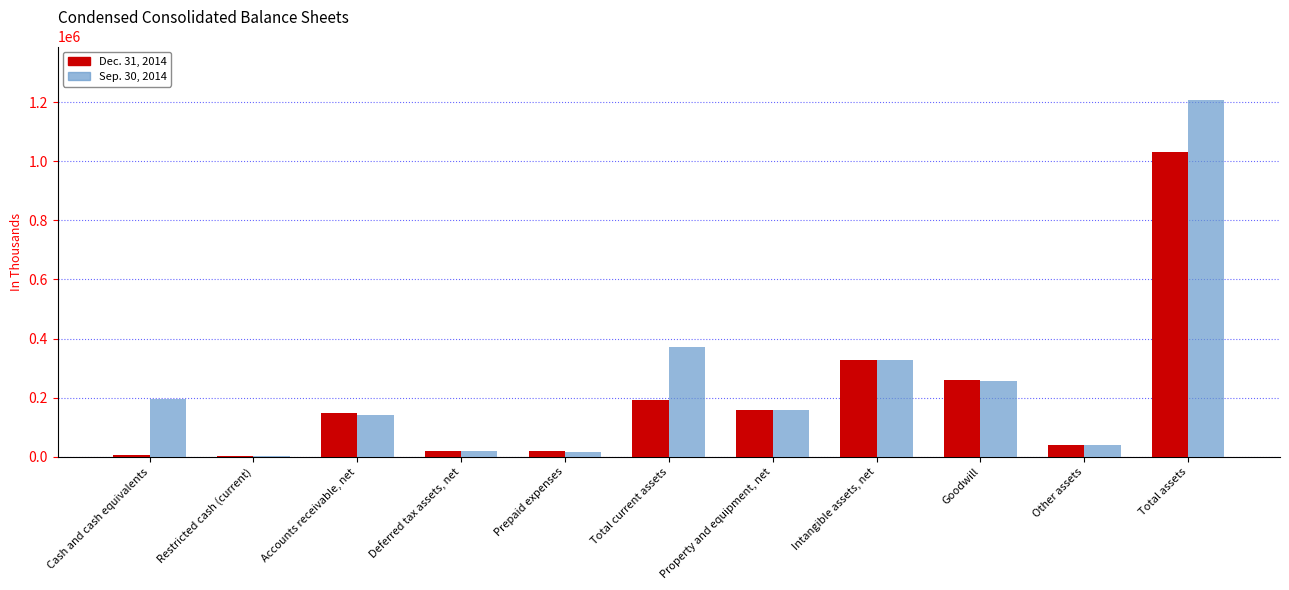

Is the value of Sep. 30, 2014 at Total assets greater than the value of Dec. 31, 2014 at Property and equipment, net?

Yes